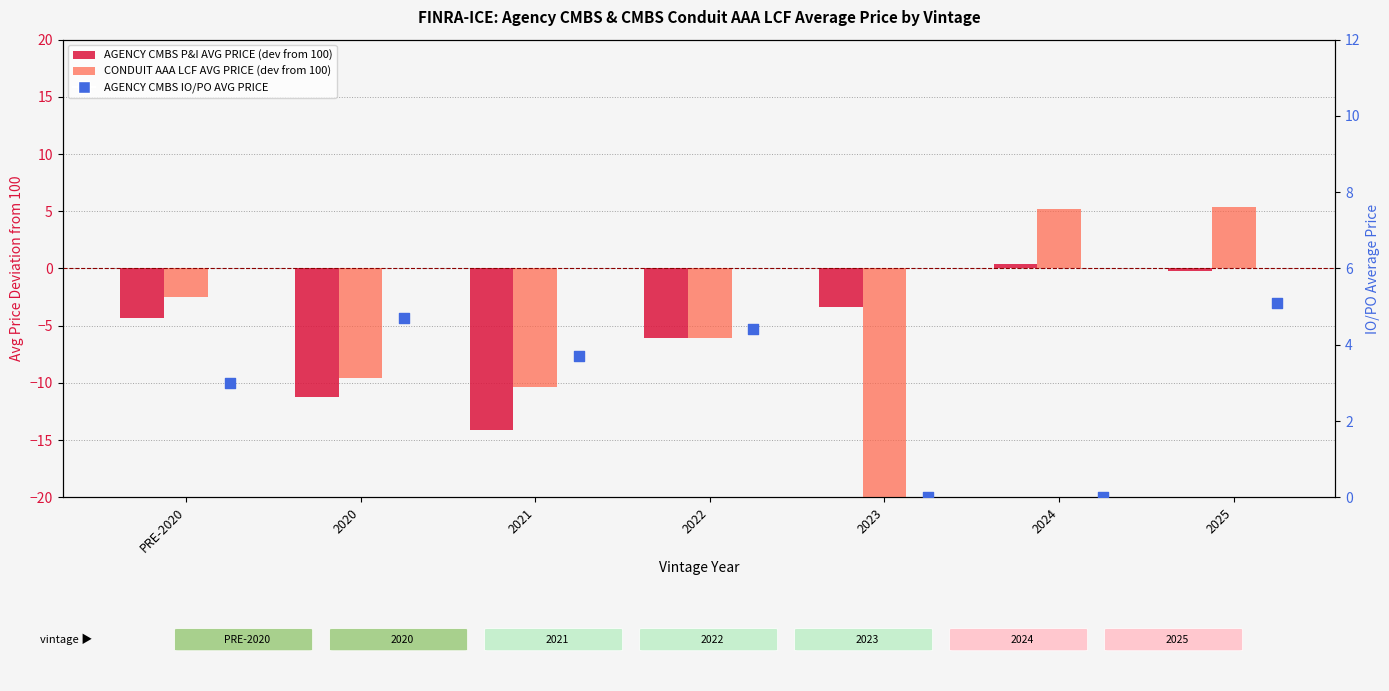

Is the value of CONDUIT AAA LCF AVG PRICE (dev from 100) at 2024 greater than the value of AGENCY CMBS IO/PO AVG PRICE at 2021?

Yes